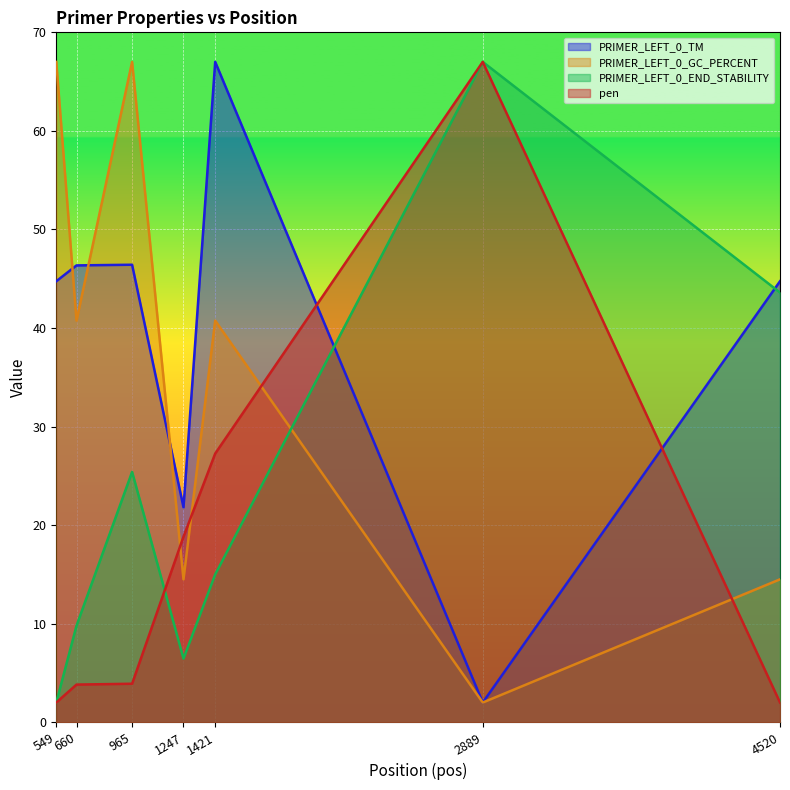

How many lines are shown in the chart?

4